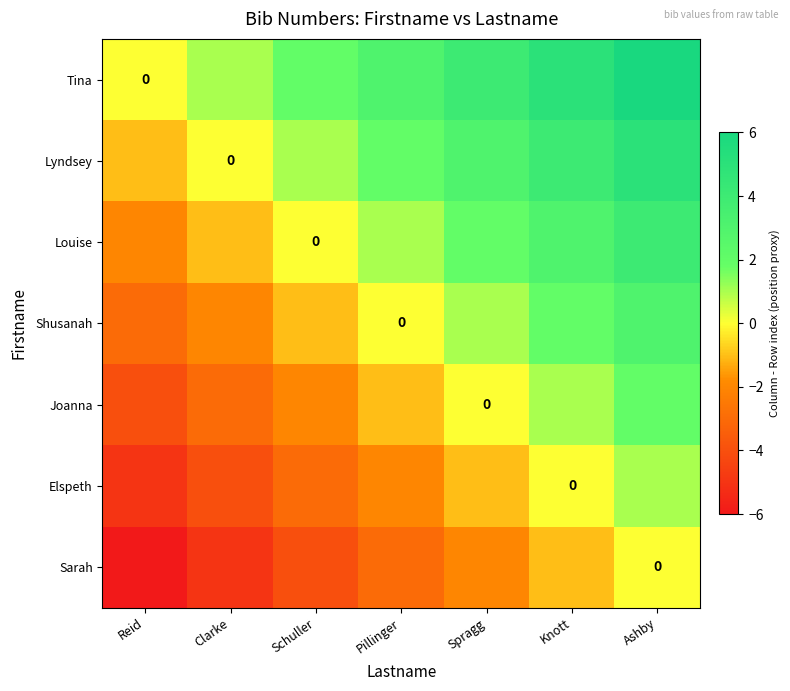

How many values in Shusanah are above zero?

3